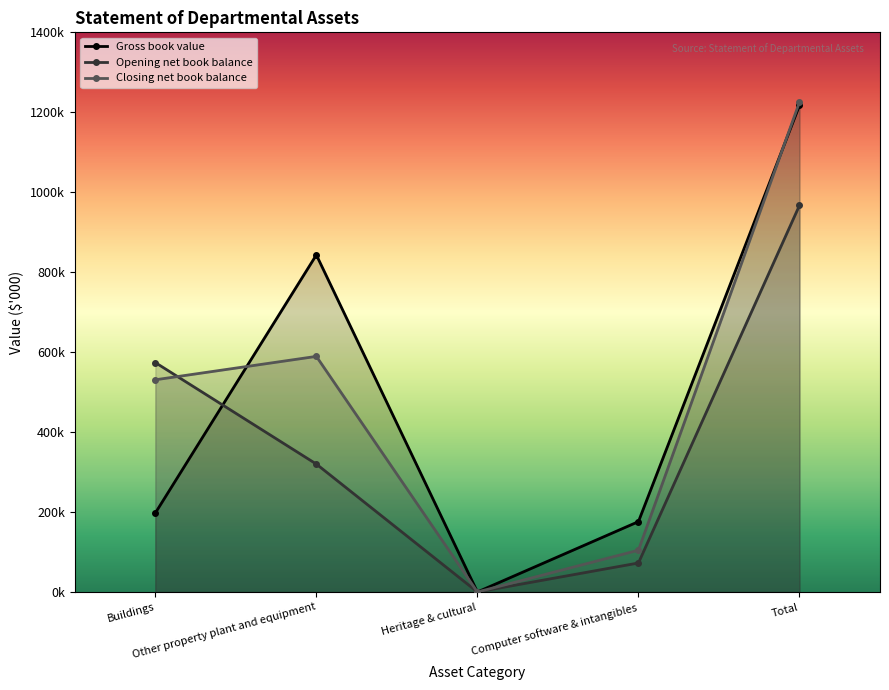

Where do Gross book value and Closing net book balance first cross each other?

Buildings and Other property plant and equipment